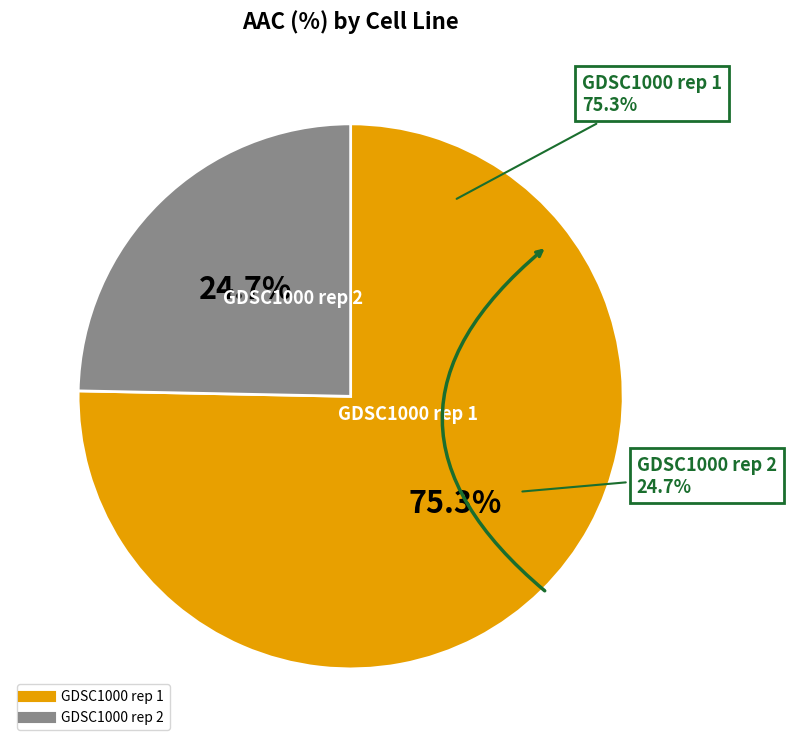

How many slices are in this pie chart?

2